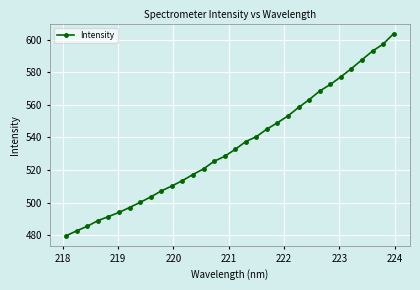

What is the average value?

534.6